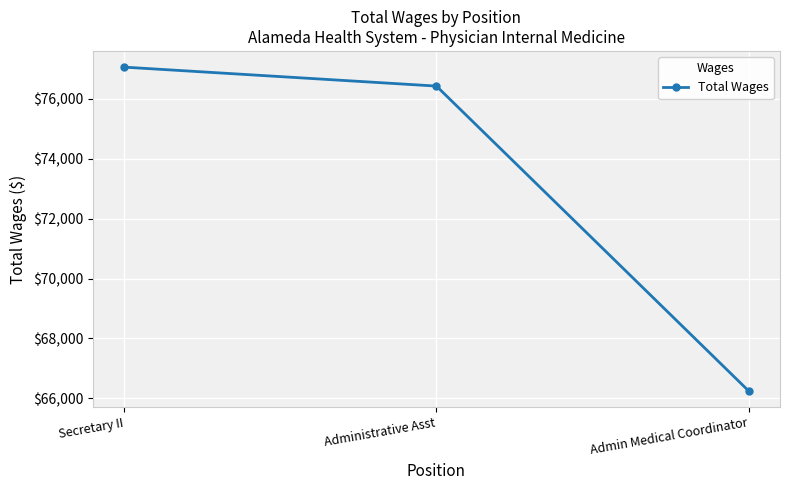

What is the value of the 2nd point from the left?

76427